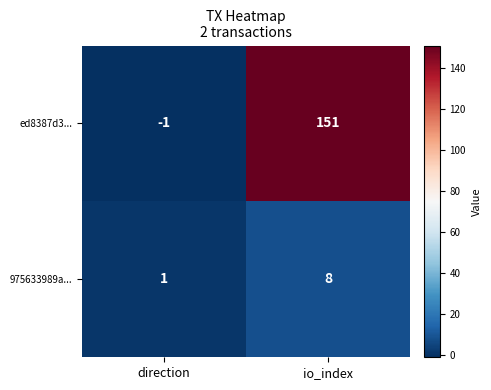

Reading left to right, what are all the values shown in this chart?

ed8387d3...: -1	151
975633989a...: 1	8